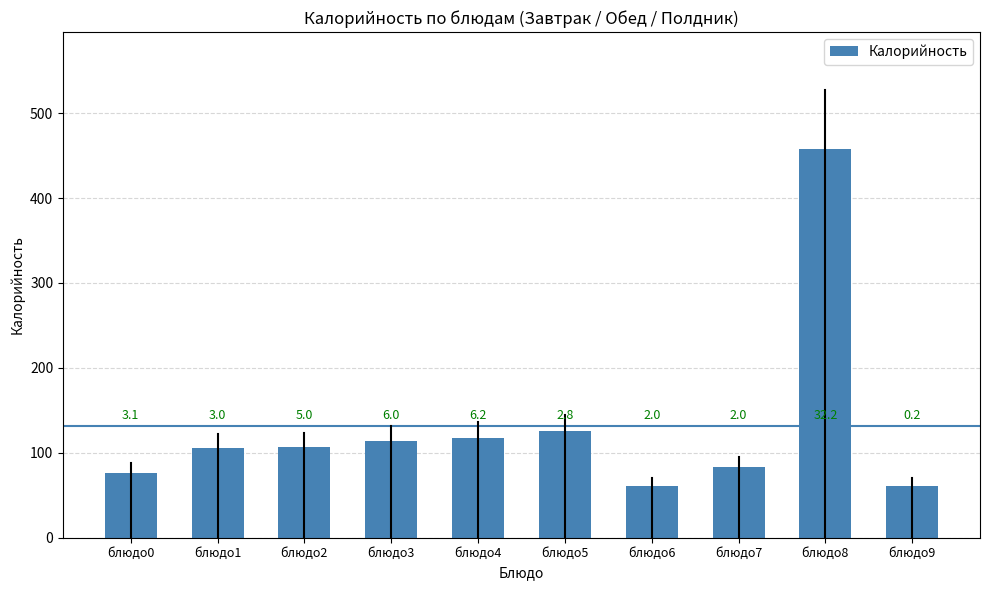

How many bars are there in total?

10